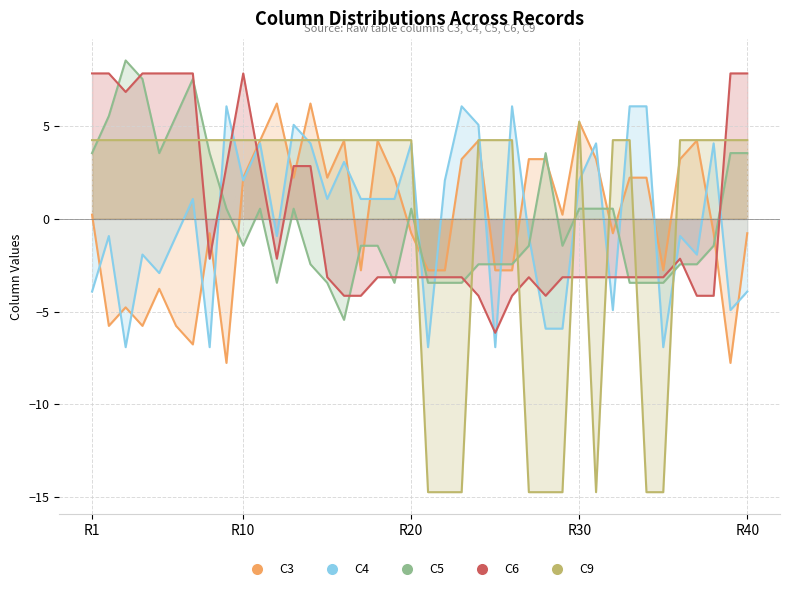

The value of C9 at 39 is 6.9. True or false?

False